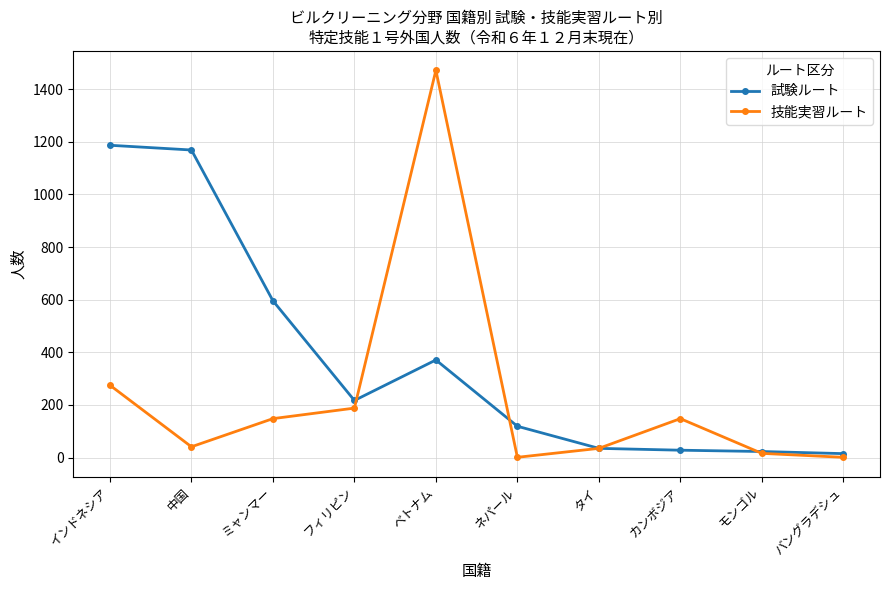

At which label does 技能実習ルート first exceed 148?

インドネシア